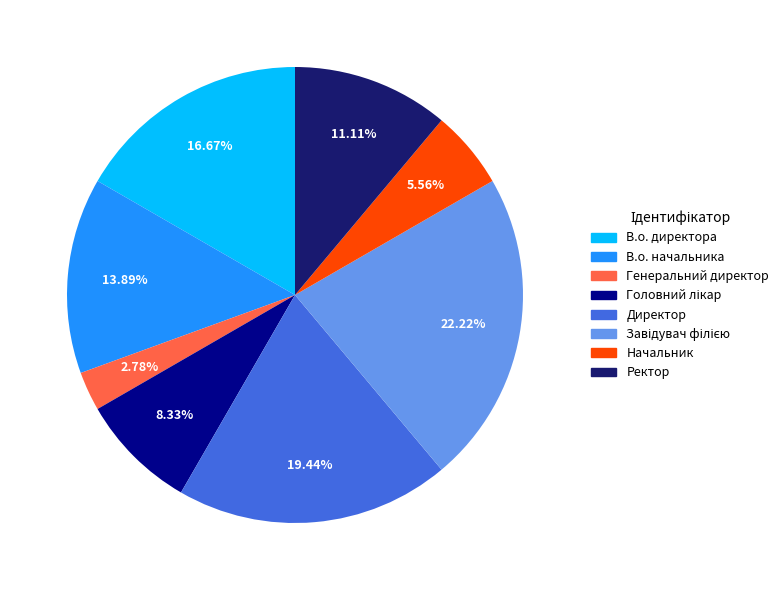

Is it true that Начальник is 12% of the pie?

False